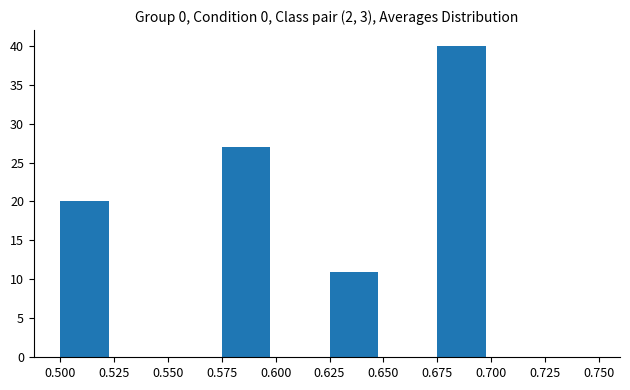

Which range on the x-axis has the tallest bar?

0.675 to 0.700